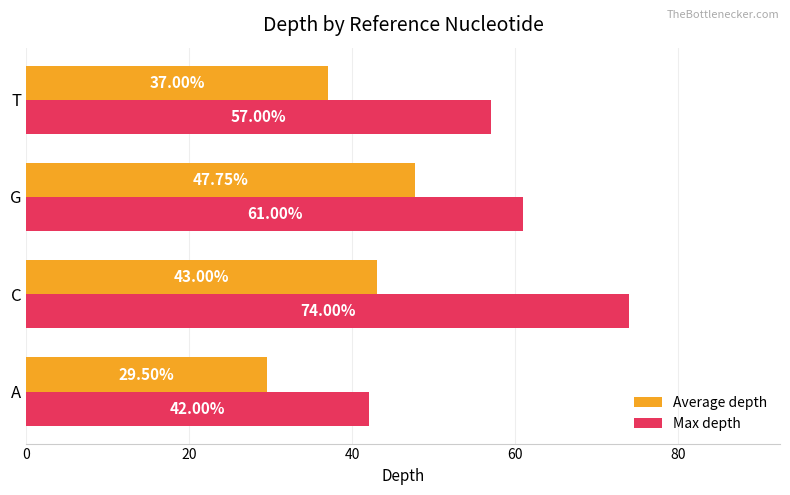

At which label is Max depth closest to 58?

T